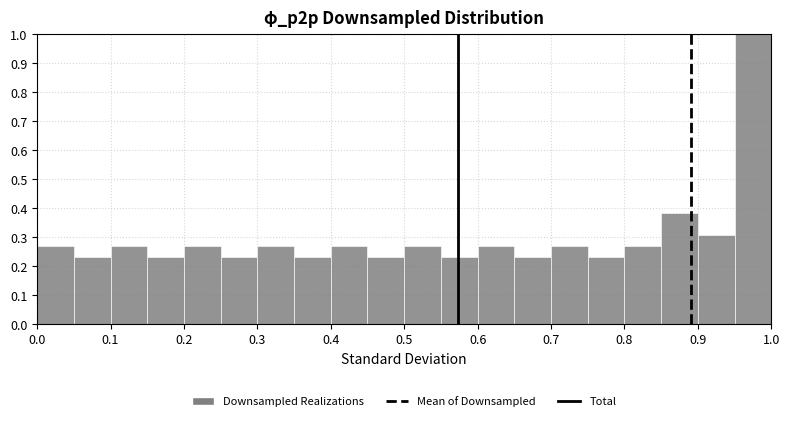

Reading left to right, transcribe this chart: for each bar, give the range it covers on the x-axis and its height. The values are not printed on the chart, so give them approximately, as read against the axis.

0.00 to 0.05: 0.27
0.05 to 0.10: 0.23
0.10 to 0.15: 0.27
0.15 to 0.20: 0.23
0.20 to 0.25: 0.27
0.25 to 0.30: 0.23
0.30 to 0.35: 0.27
0.35 to 0.40: 0.23
0.40 to 0.45: 0.27
0.45 to 0.50: 0.23
0.50 to 0.55: 0.27
0.55 to 0.60: 0.23
0.60 to 0.65: 0.27
0.65 to 0.70: 0.23
0.70 to 0.75: 0.27
0.75 to 0.80: 0.23
0.80 to 0.85: 0.27
0.85 to 0.90: 0.38
0.90 to 0.95: 0.31
0.95 to 1.00: 1.00